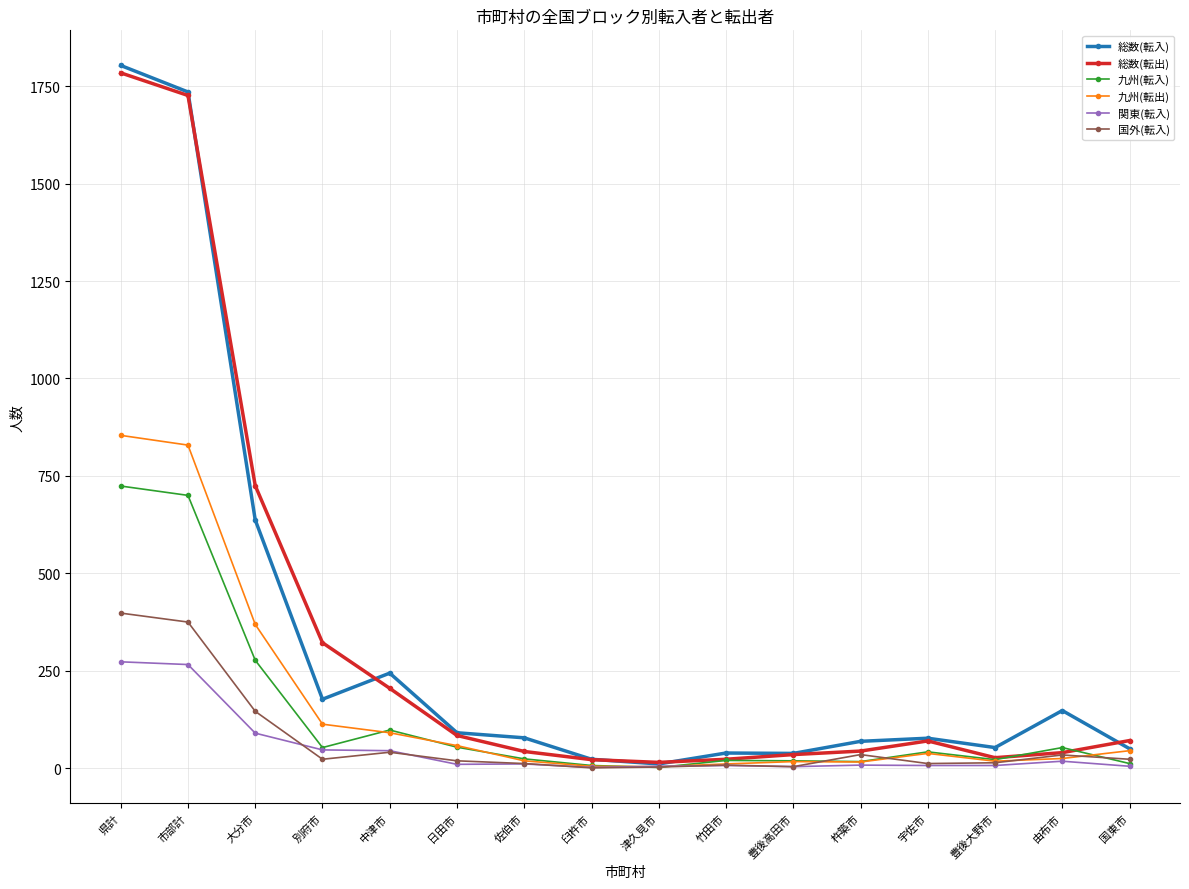

What is the label of the 14th point from the right?

大分市